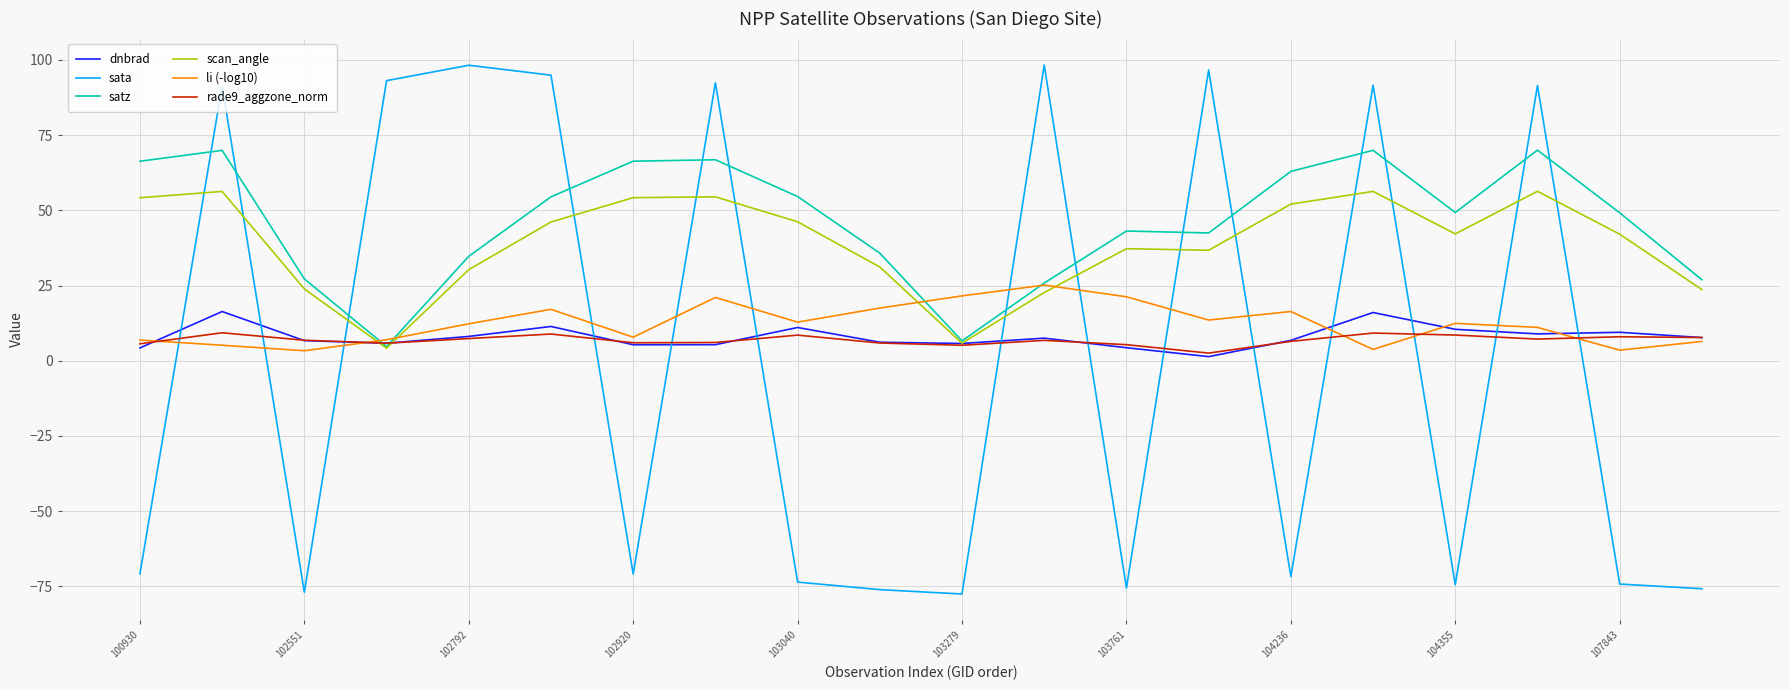

After their last crossing, which series has the higher values: scan_angle or sata?

scan_angle